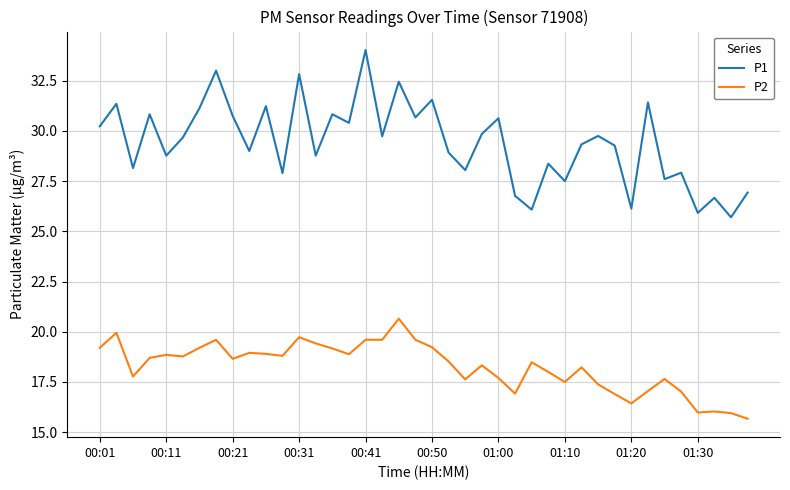

How many interior local valleys does the P1 series have?

15